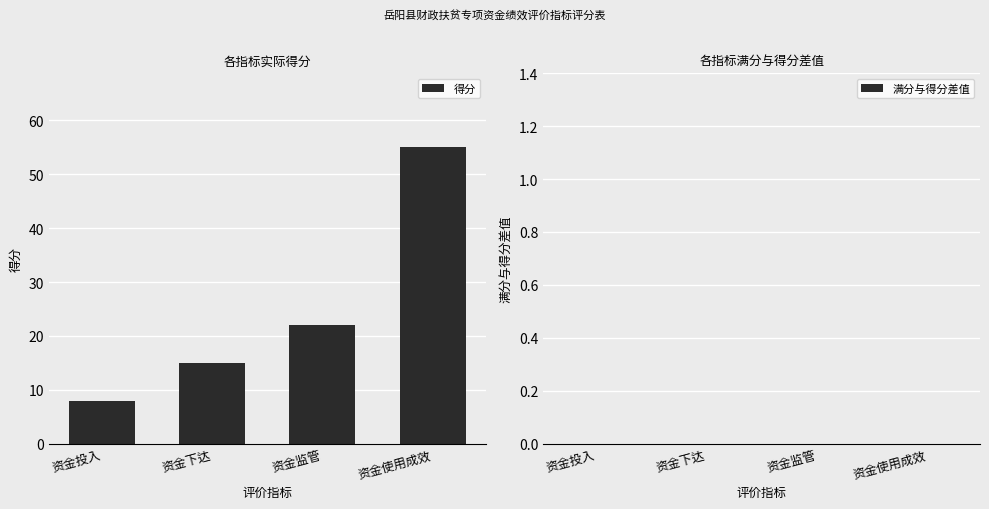

List the labels in order of value, largest first.

资金使用成效, 资金监管, 资金下达, 资金投入